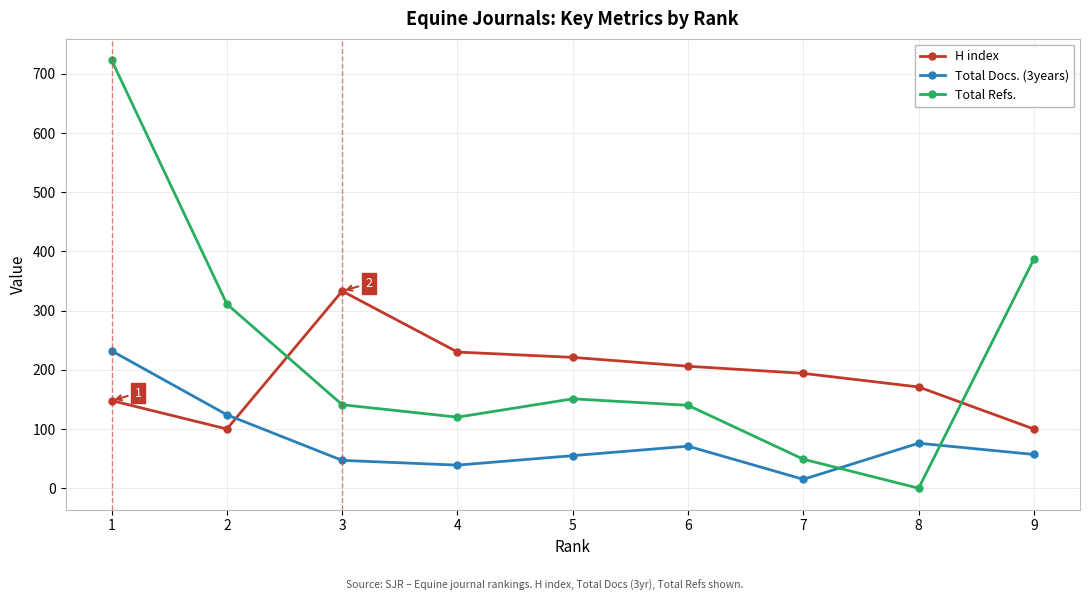

What is the approximate value of Total Docs. (3years) at 2?

124